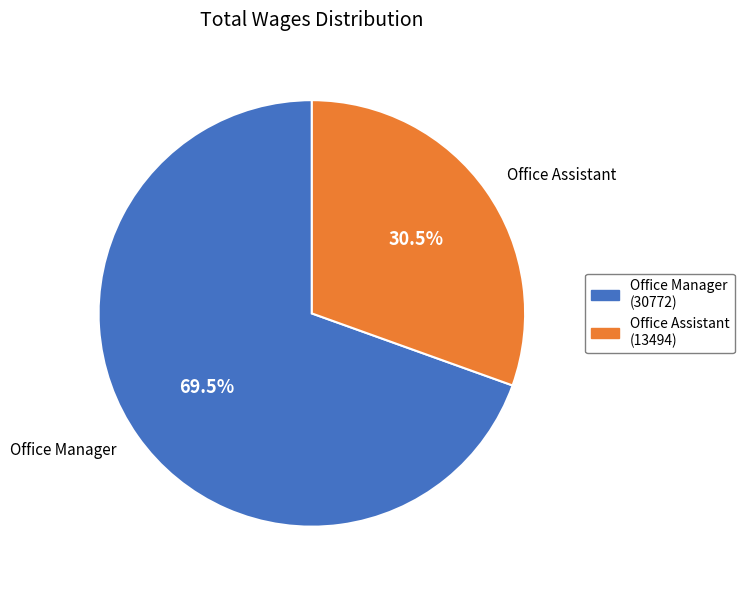

Count the number of slices in the pie.

2